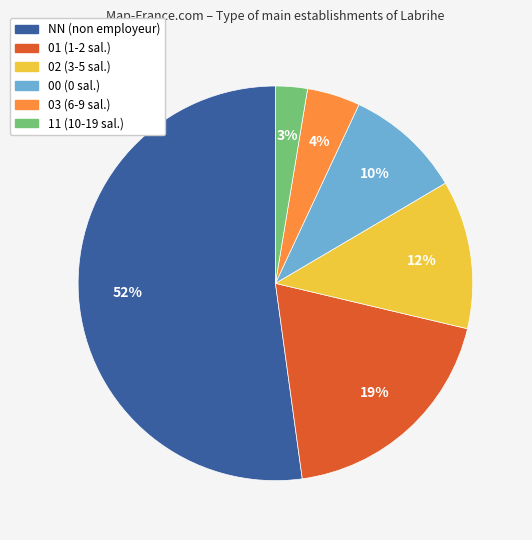

The NN slice represents 52% of the pie. True or false?

True